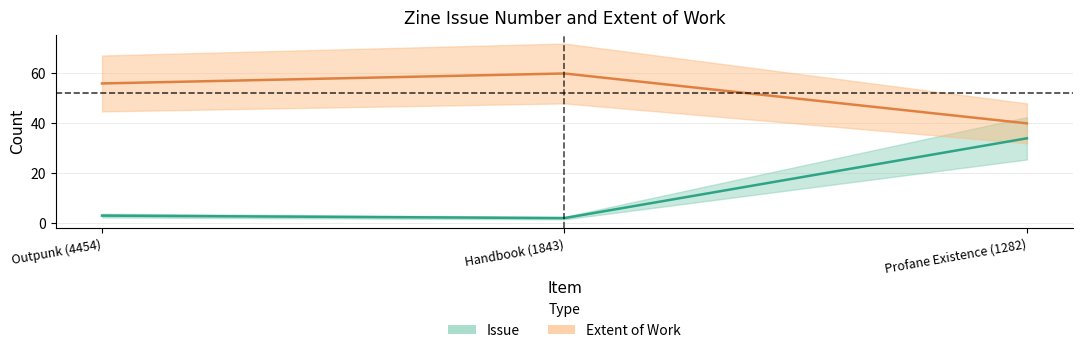

How many data points in Issue are less than 3?

1